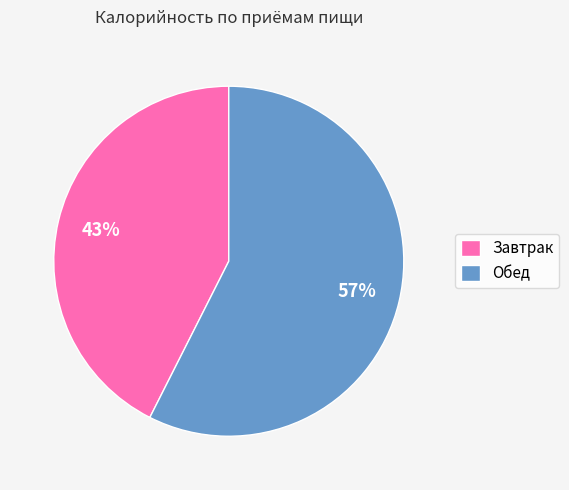

Between Обед and Завтрак, which is larger?

Обед